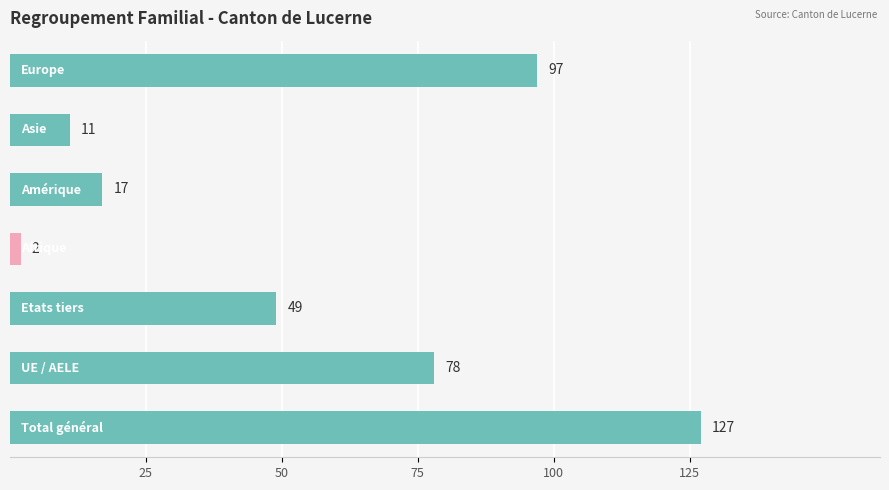

What is the difference between the maximum and second lowest values?

116